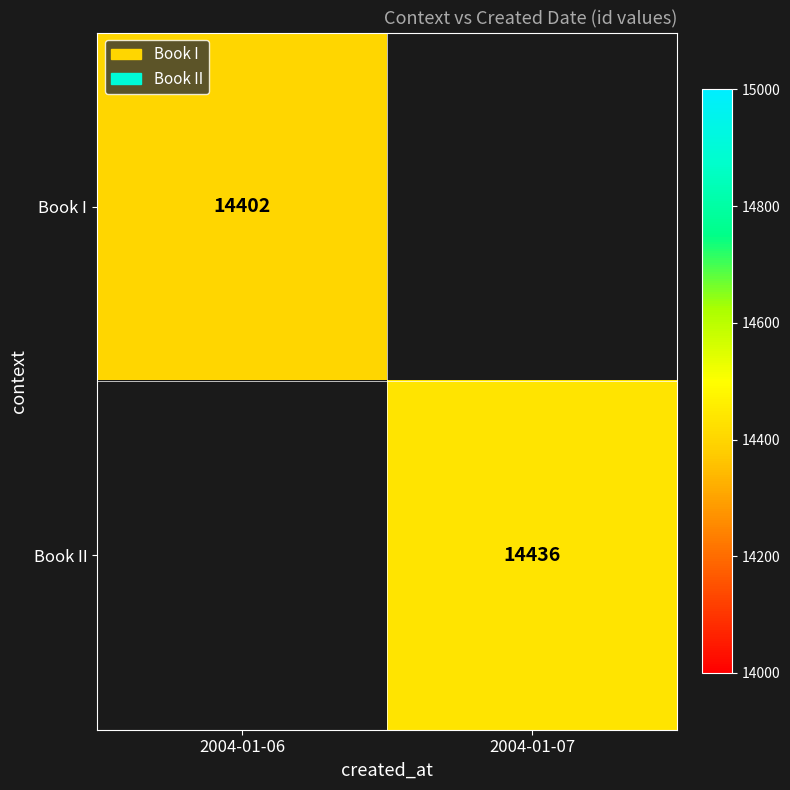

At which category is the sum across all series the highest?

2004-01-07